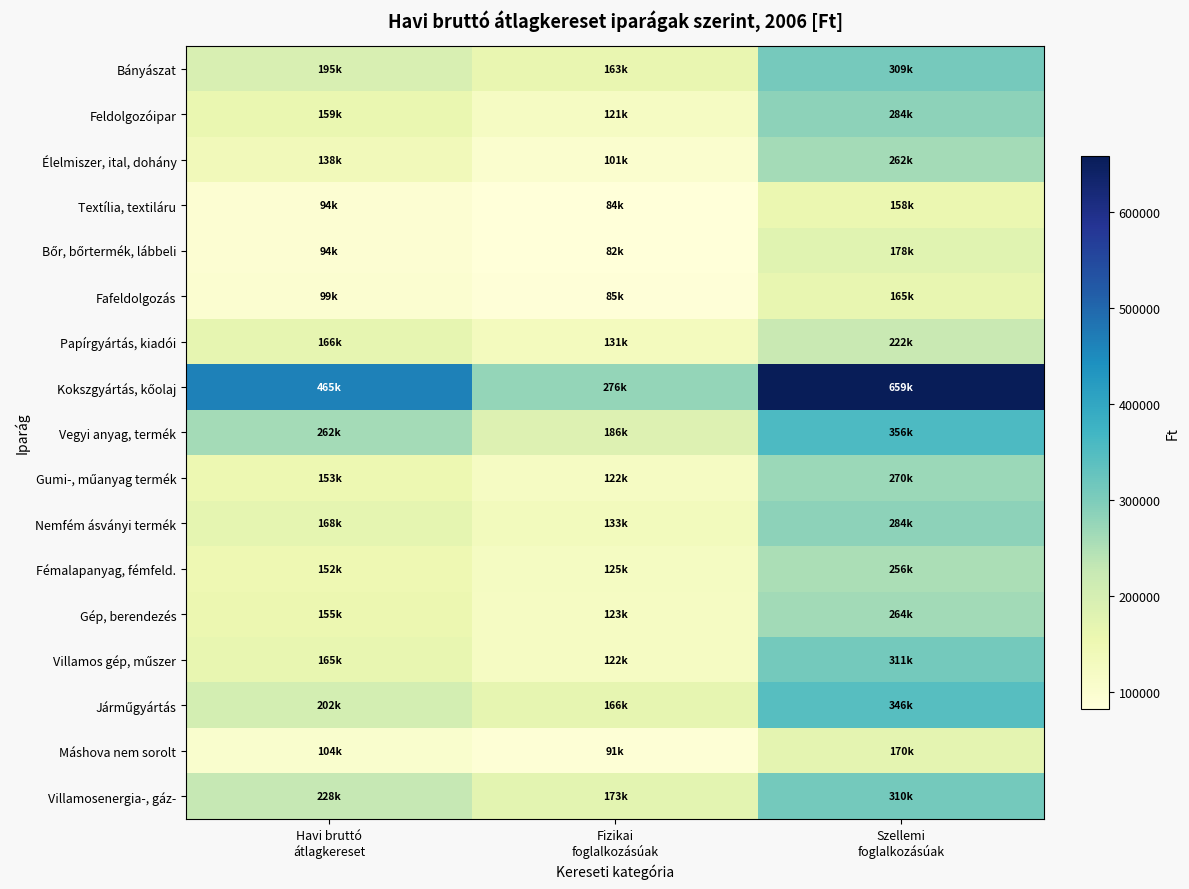

What is the total value across all series at Szellemi
foglalkozásúak?

4804591.1